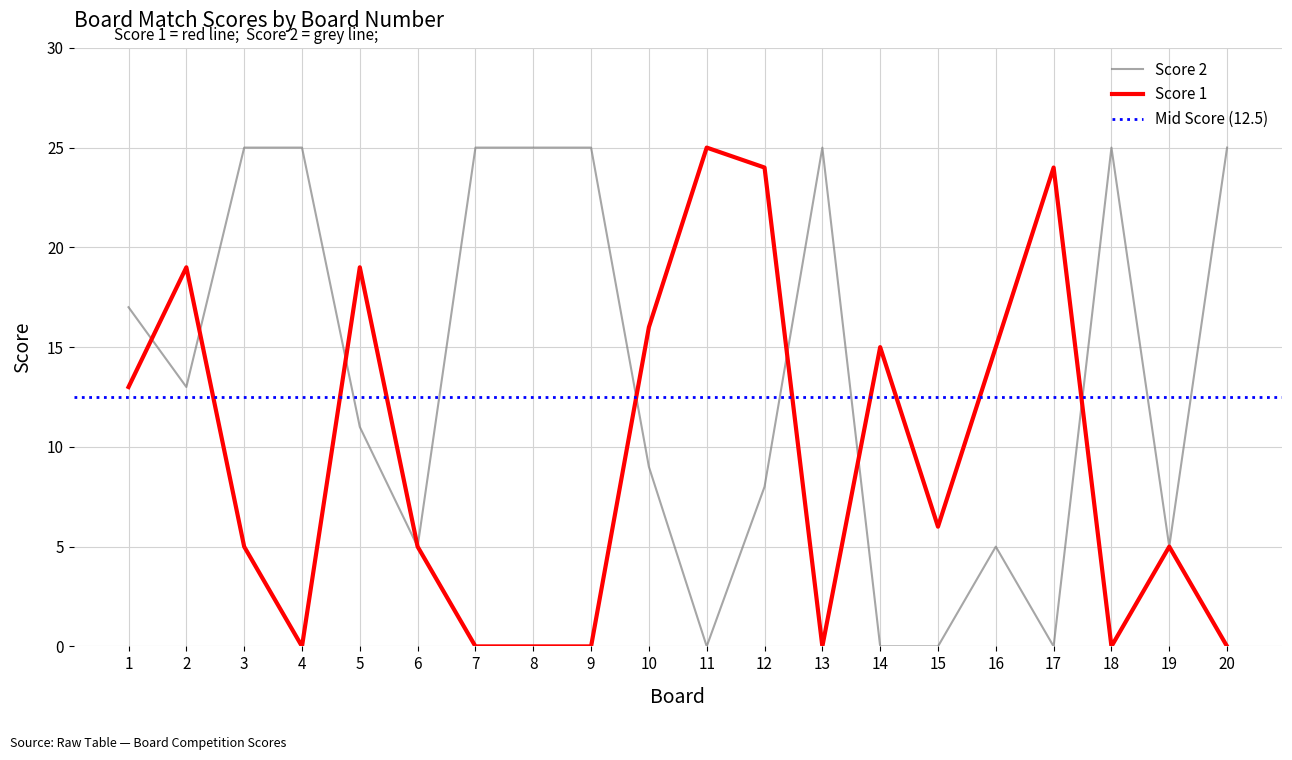

Is the value of Score 1 at 8 greater than the value of Score 2 at 4?

No